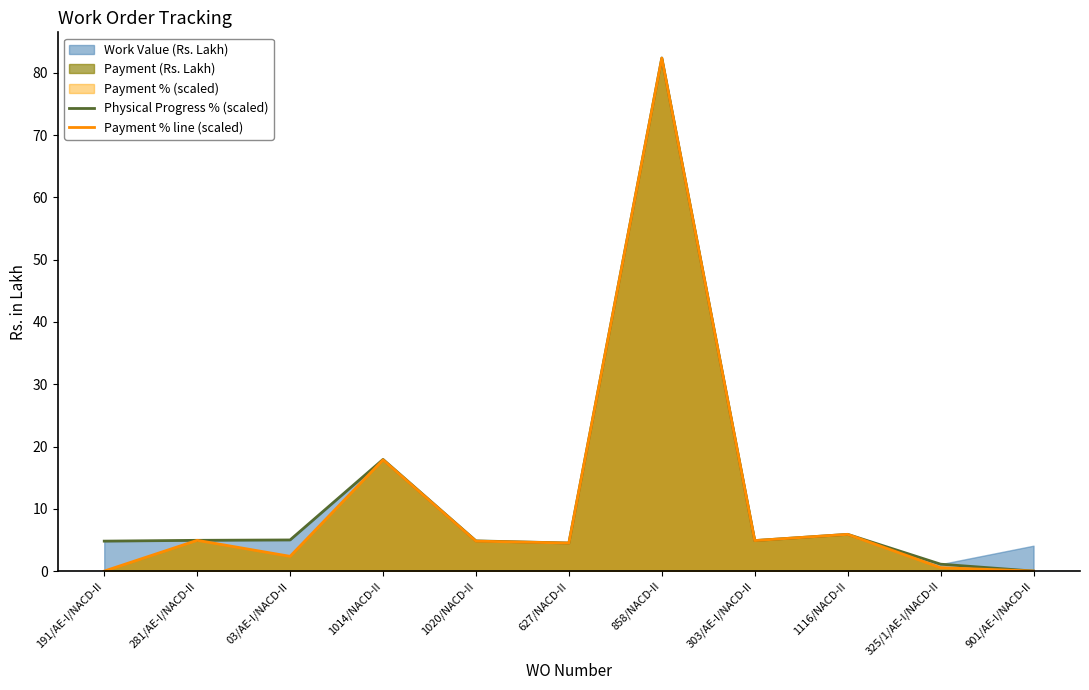

How many interior local peaks does the Physical Progress % (scaled) series have?

3